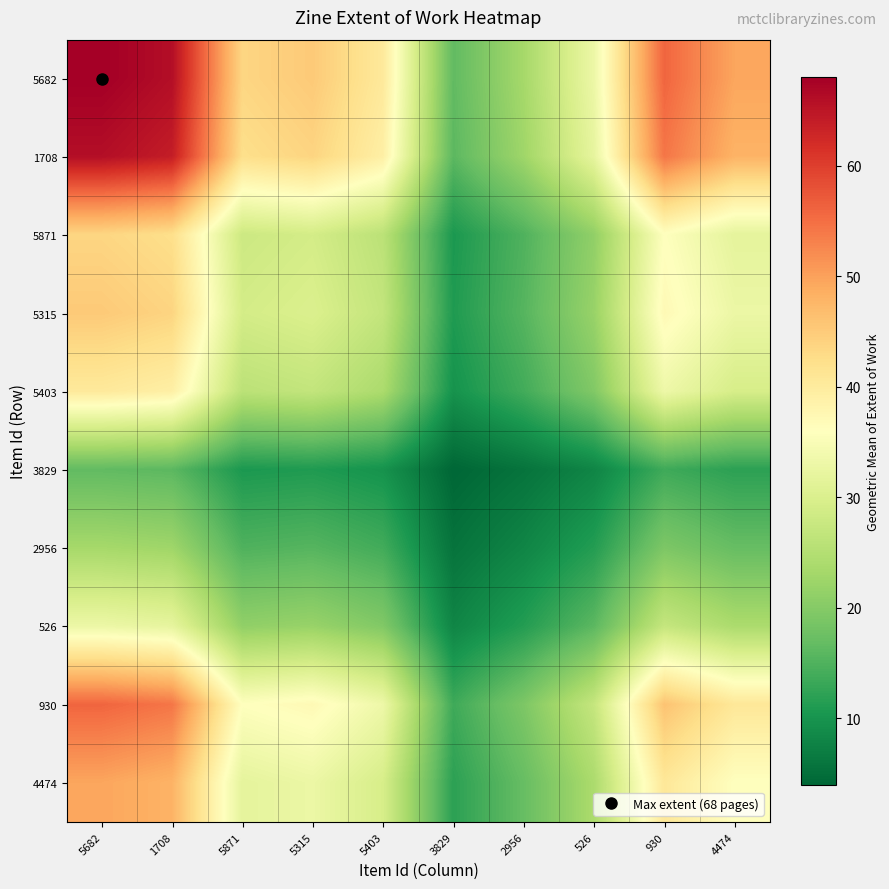

How many series are shown in this chart?

10